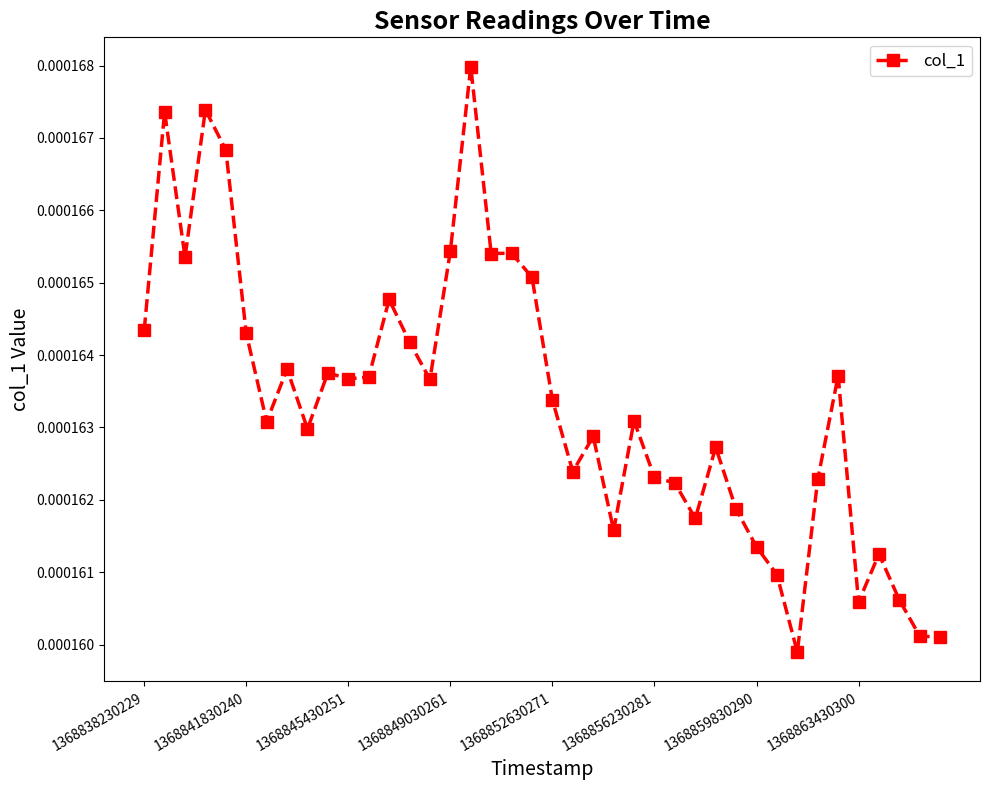

Does the chart display data point markers on the line(s)?

Yes